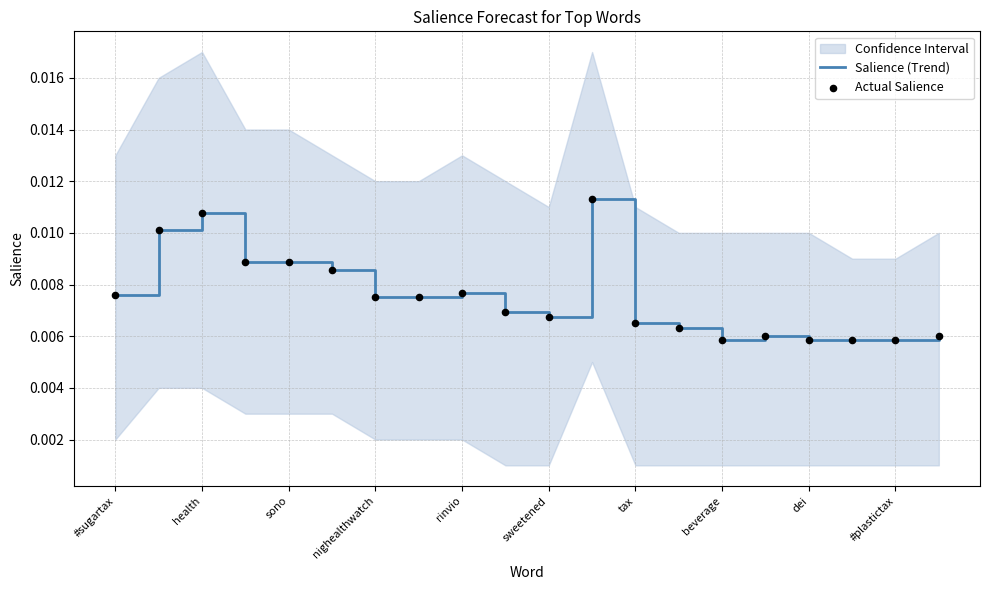

Which series has the largest total across all categories?

Salience (Trend)